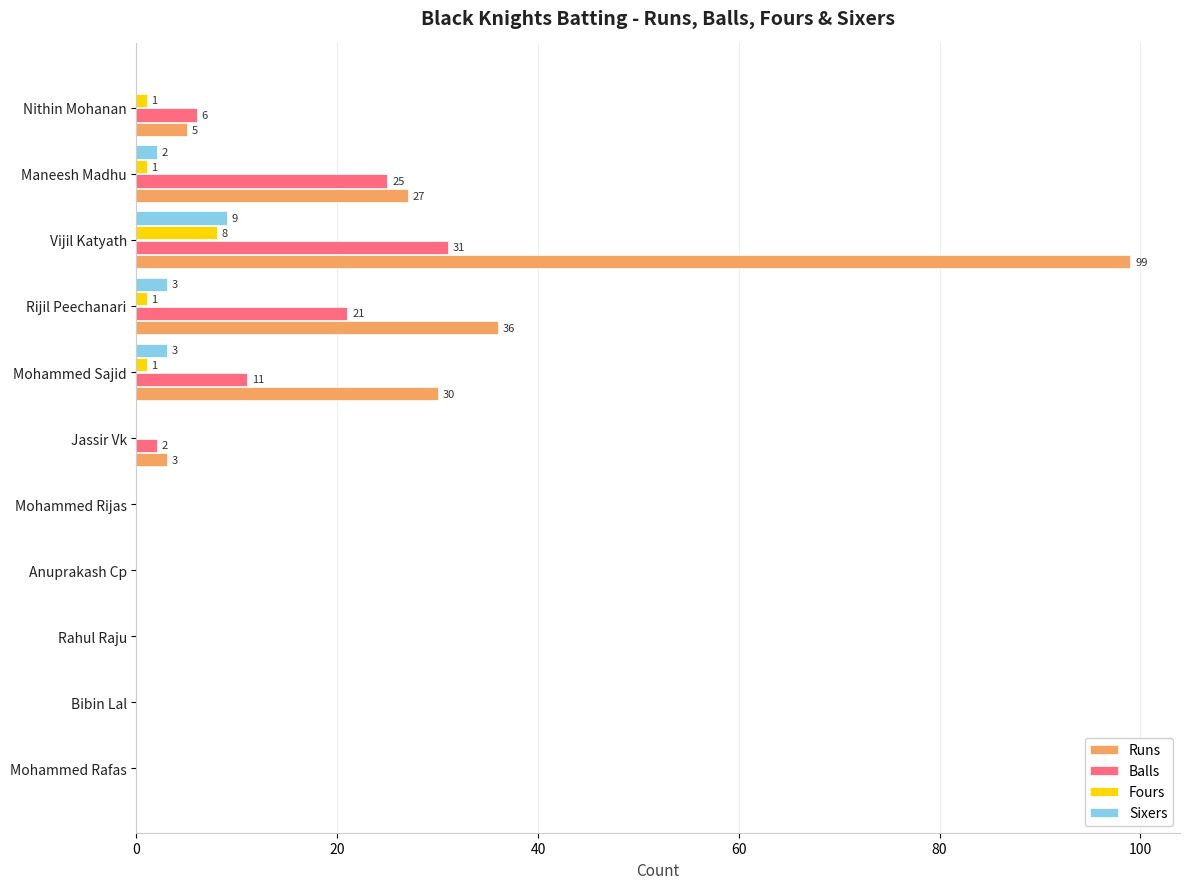

What is the sum of all Balls values?

96